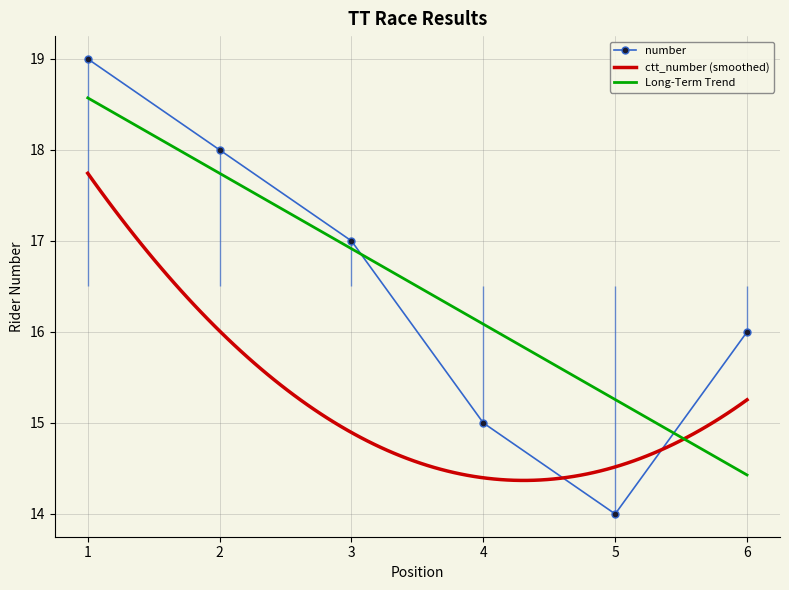

Which has a higher value, 6 or 5?

6